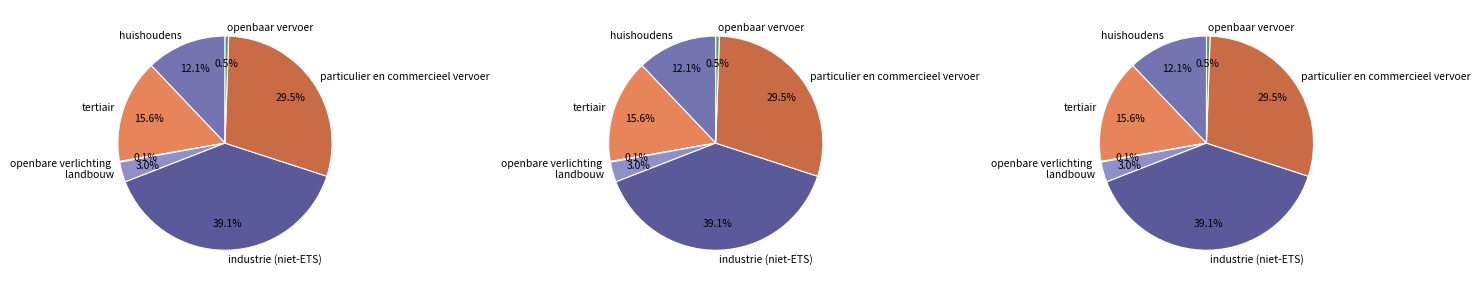

Is it true that particulier en commercieel vervoer is 29% of the pie?

True